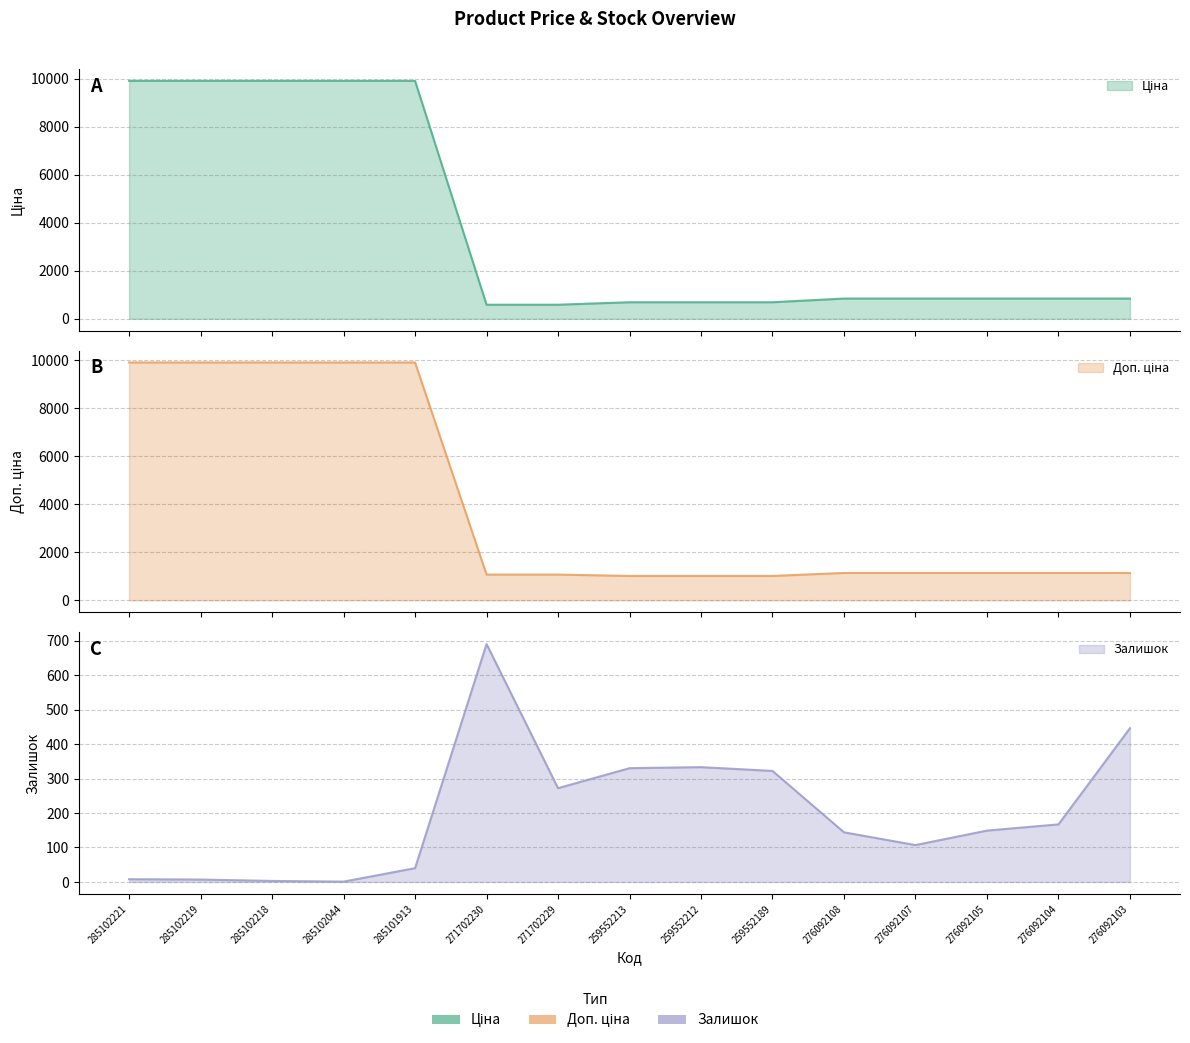

Is it true that Залишок equals 107.0 at 276092107?

True